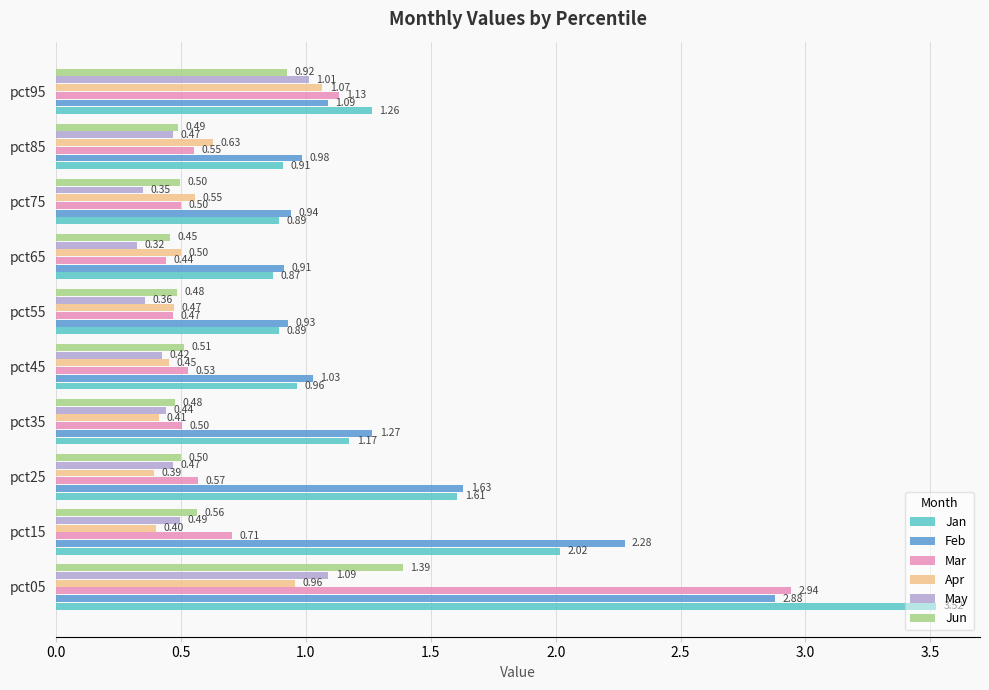

Where is Jun nearest to the value 0?

pct65